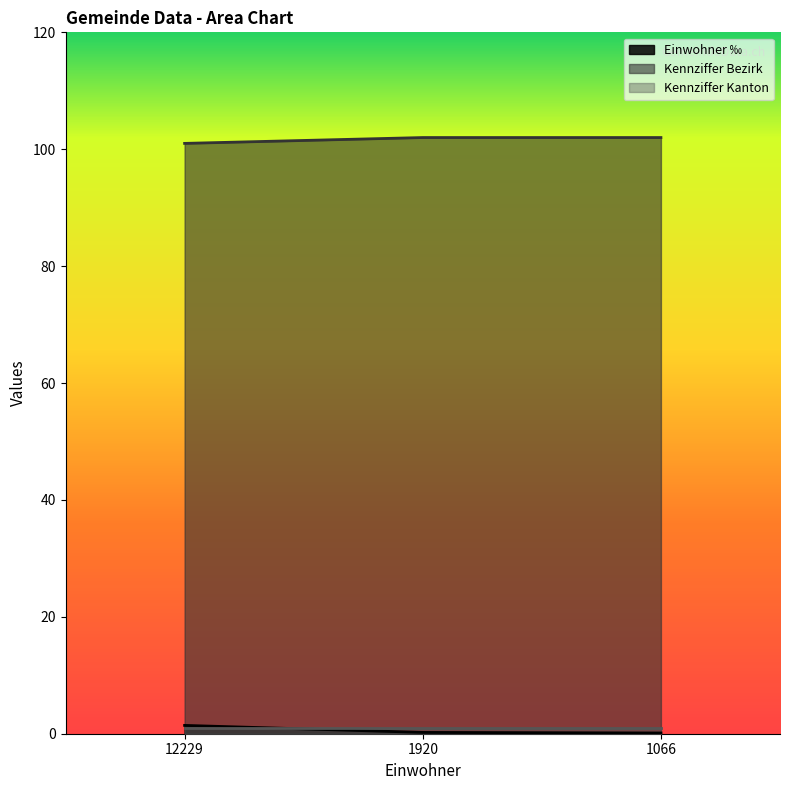

True or false: Kennziffer Bezirk has a value of 101.0 at 12229.

True